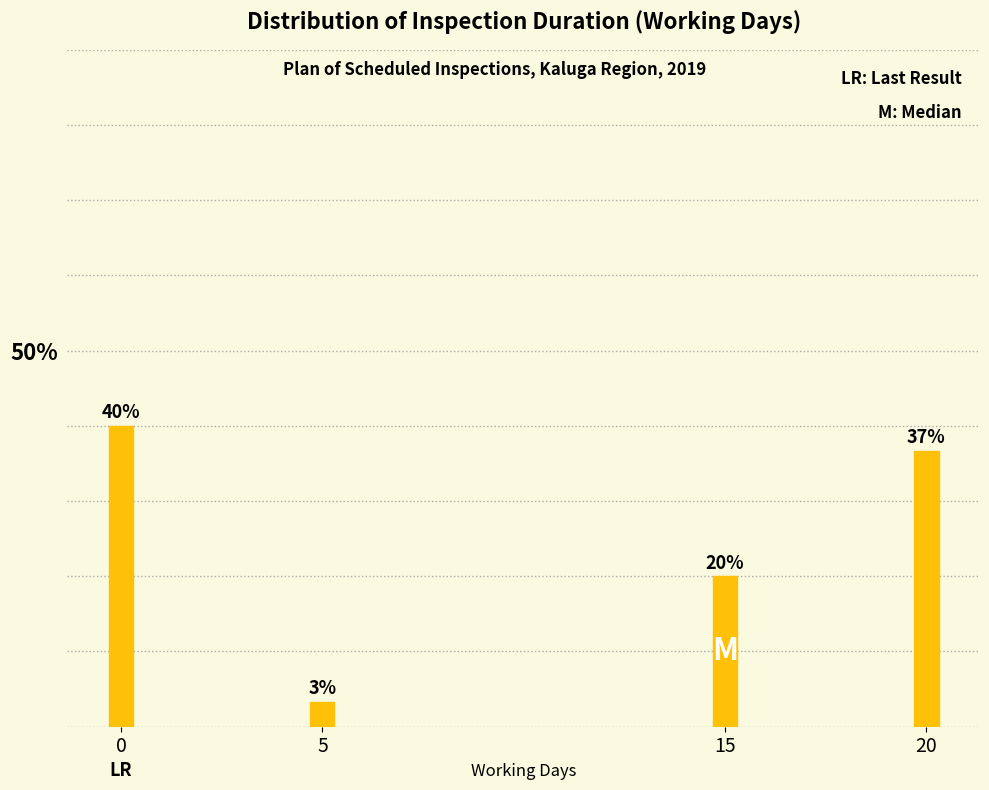

What is the sum of all values?

100.0